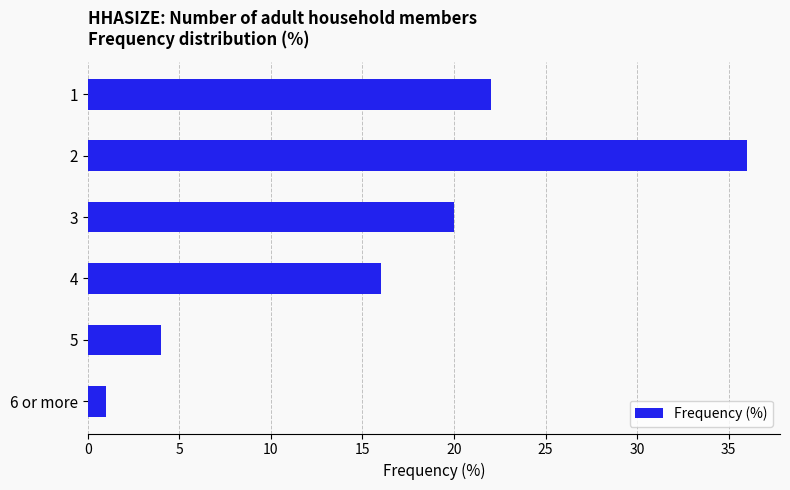

Rank the categories by value from highest to lowest.

2, 1, 3, 4, 5, 6 or more